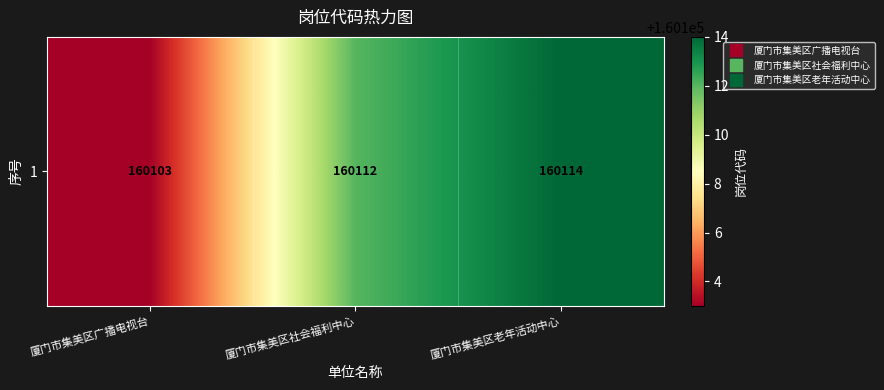

At which category does the chart reach its minimum across all series?

厦门市集美区广播电视台